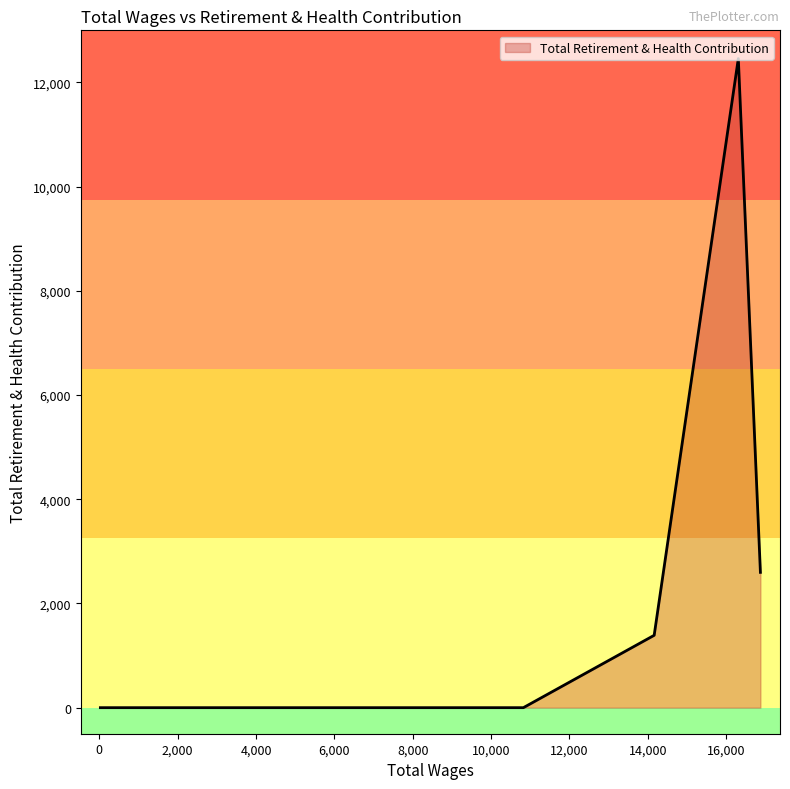

What is the difference between the maximum and minimum values?

12458